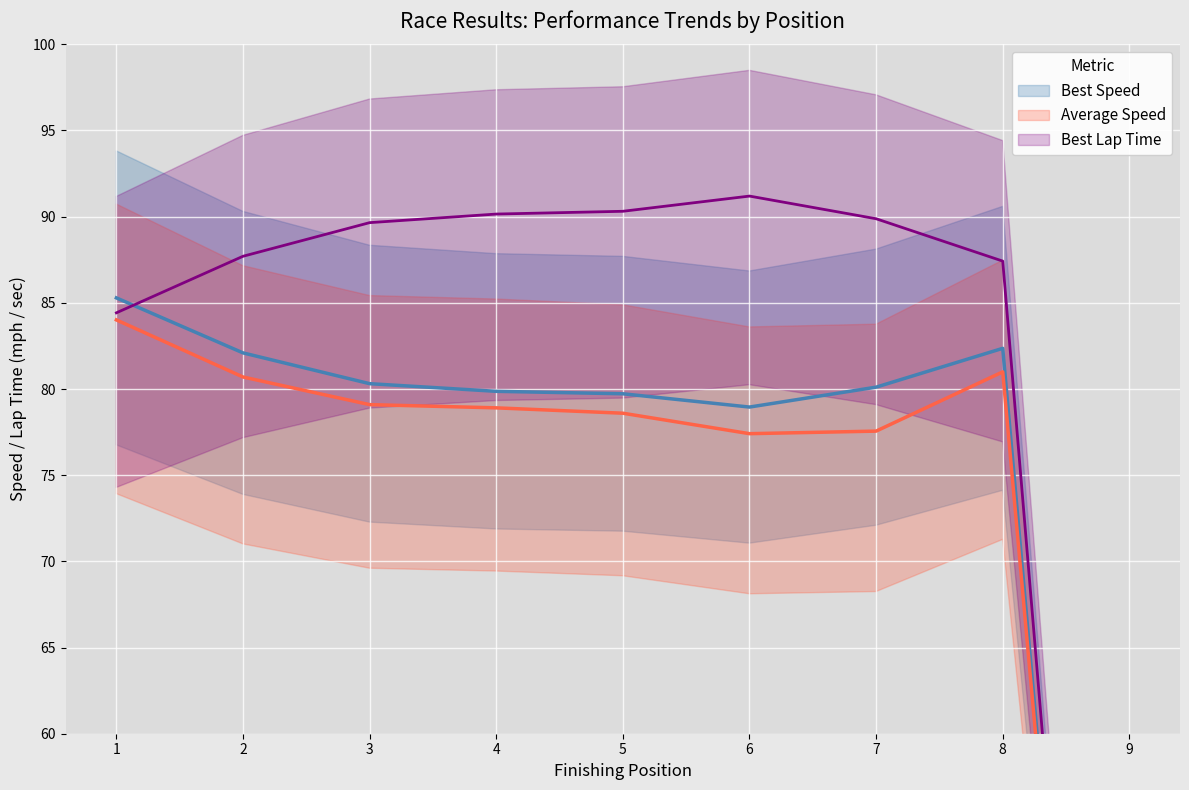

Reading left to right, list all the values displayed in this chart.

Best Lap time: 1=84.4	2=87.7	3=89.7	4=90.2	5=90.3	6=91.2	7=89.9	8=87.4	9=0.0
Best Speed: 1=85.3	2=82.1	3=80.3	4=79.9	5=79.7	6=79.0	7=80.1	8=82.4	9=0.0
Average Speed: 1=84.0	2=80.7	3=79.1	4=78.9	5=78.6	6=77.4	7=77.6	8=81.0	9=0.0